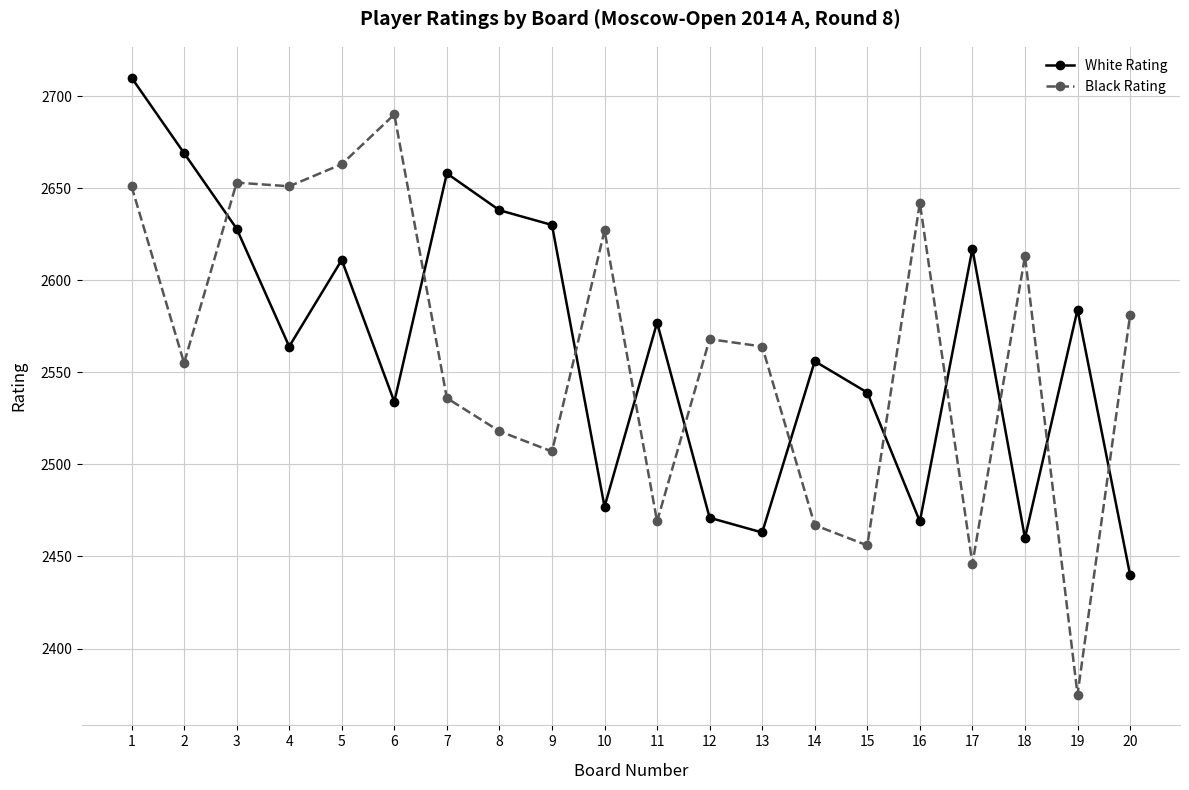

What is the sum of all White Rating values?

51295